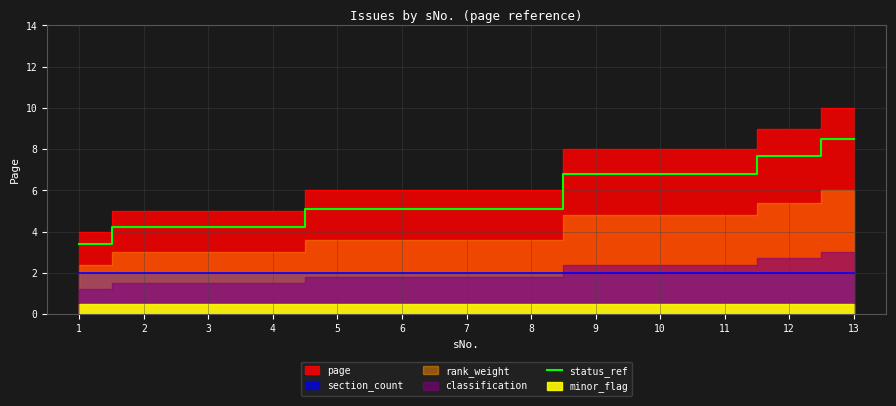

True or false: the data shows 7.6 at 12.

True